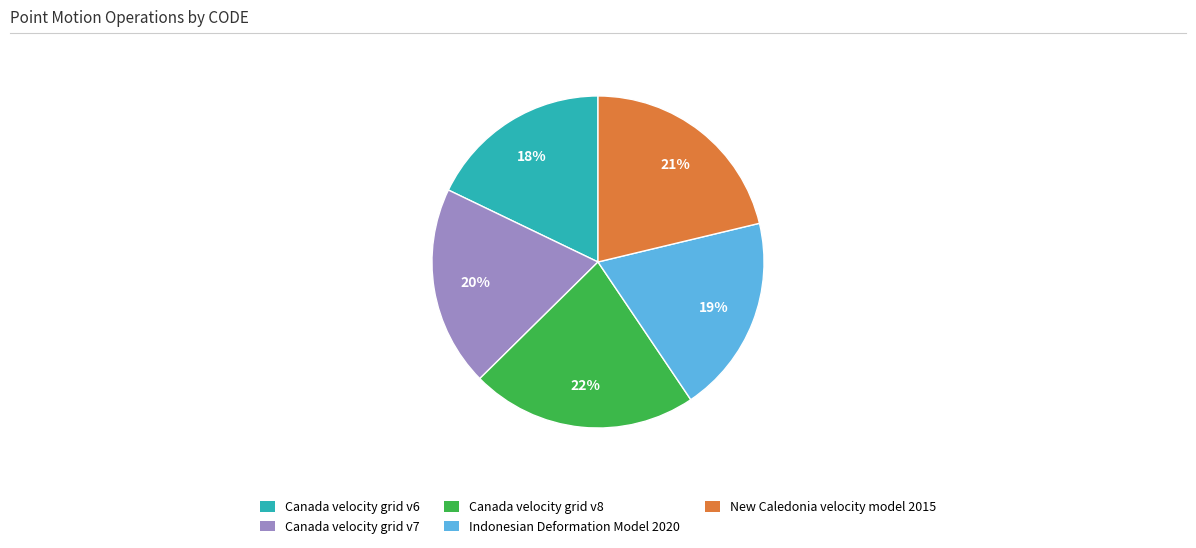

Which slice is the smallest?

Canada velocity grid v6